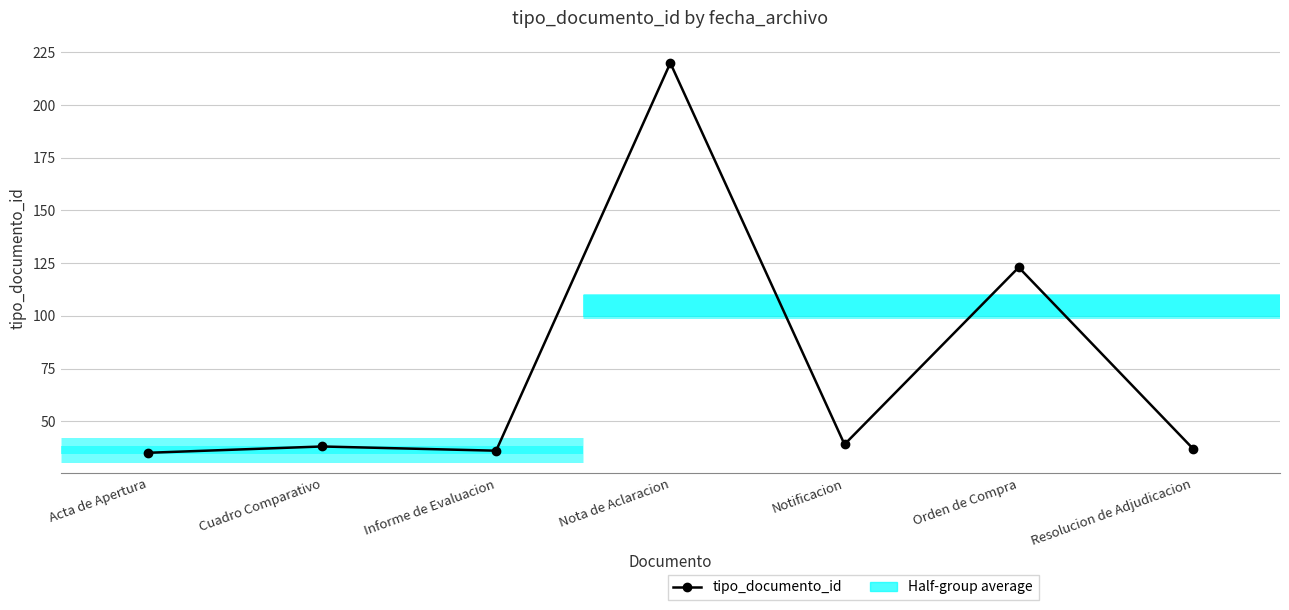

What is the average value?

75